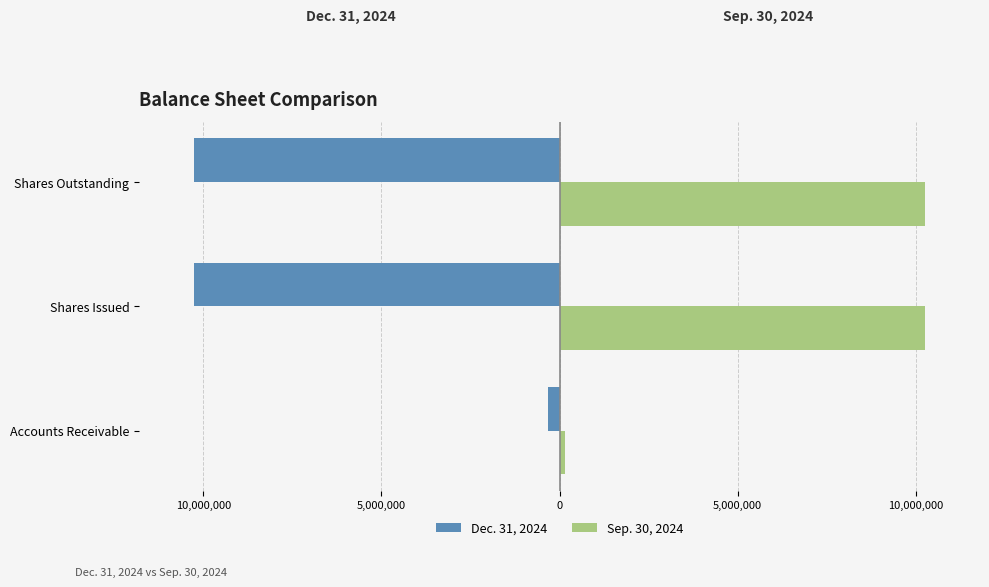

What is the sum of all Sep. 30, 2024 values?

20653145